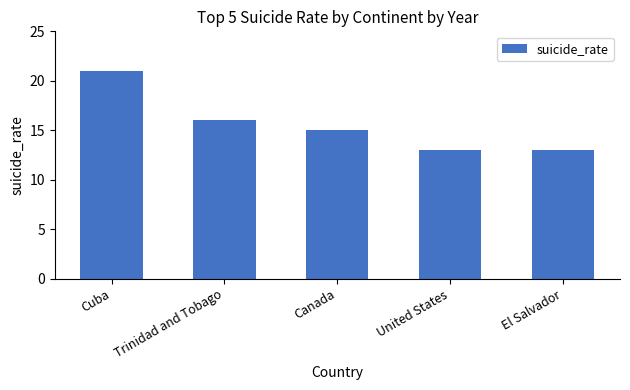

What is the average value?

16